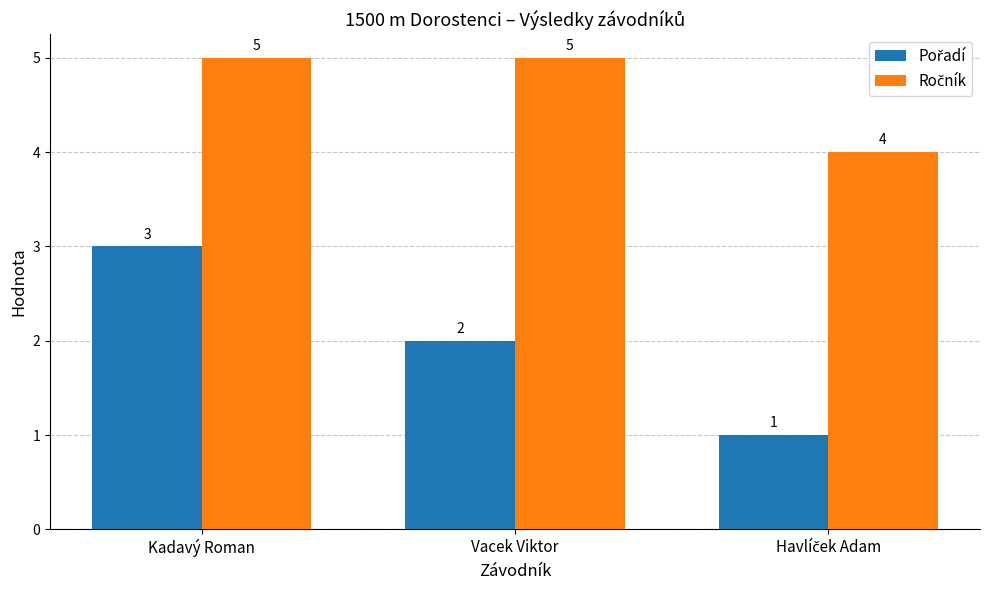

At which category is the sum across all series the highest?

Kadavý Roman